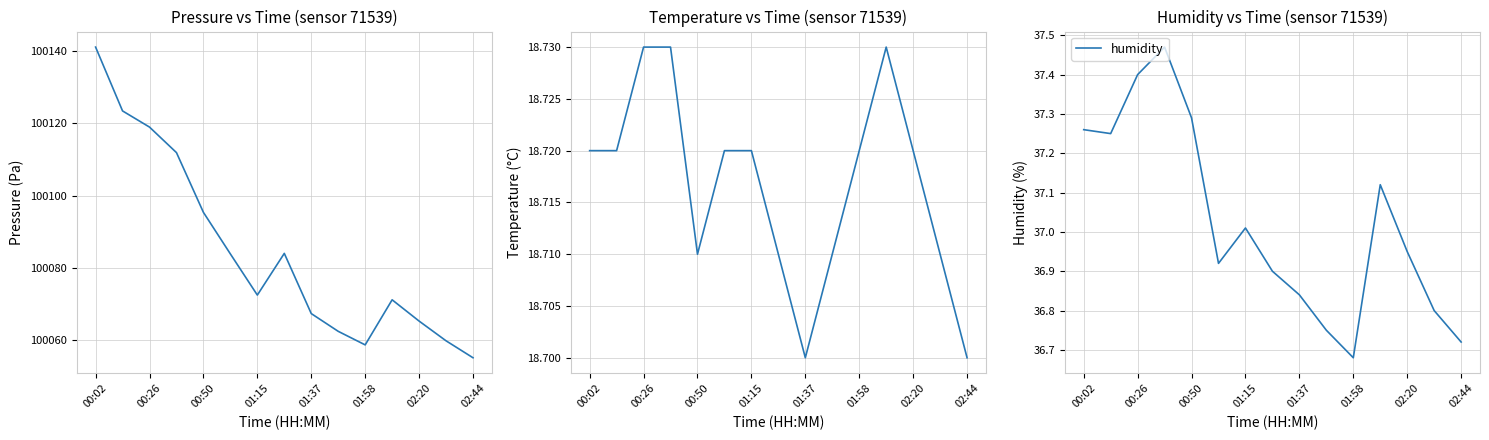

How many interior local peaks does the temperature series have?

1